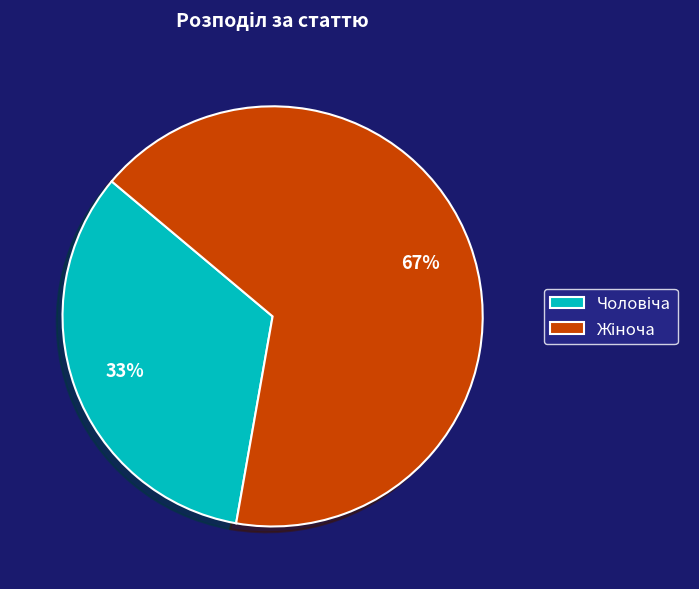

Does any single category account for the majority?

Yes